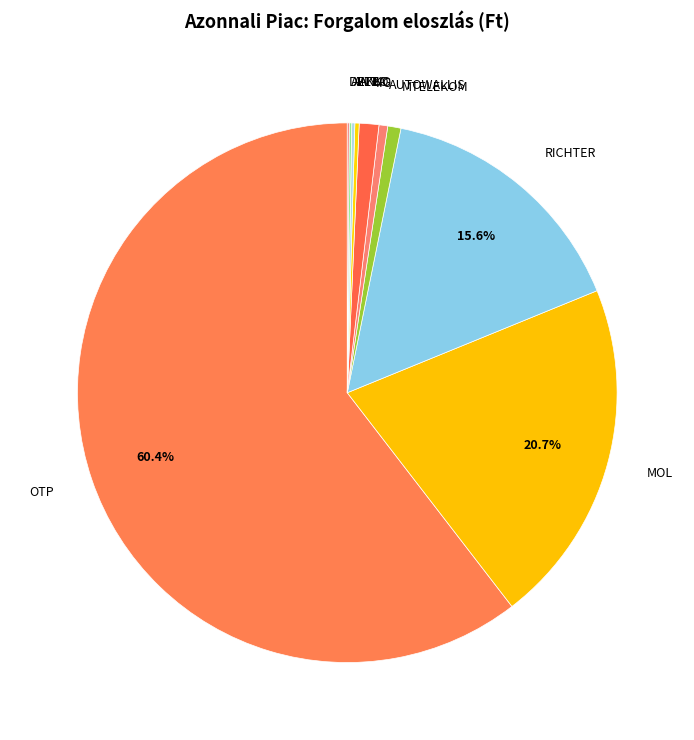

How much of the chart is everything except MOL?

79.3%